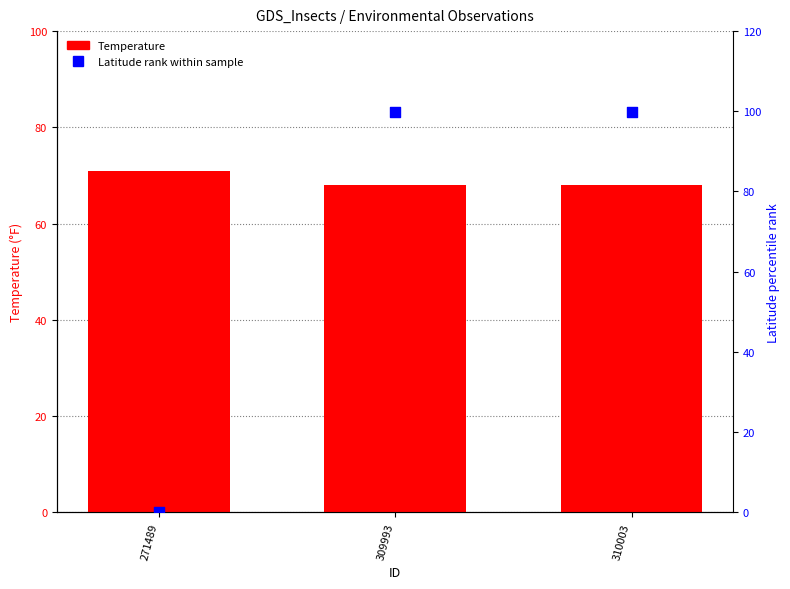

Which series has the largest Y range (max minus min)?

Latitude (normalized %)